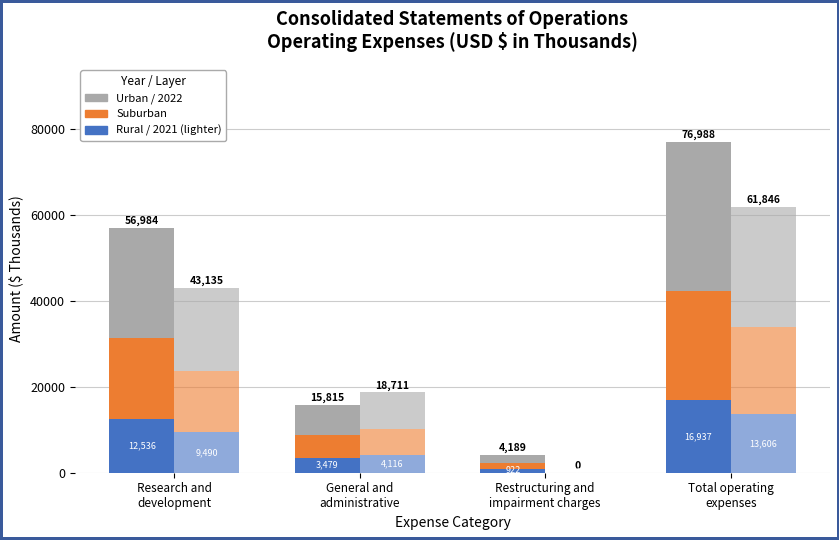

What is the difference between the maximum and second lowest values in the 2021 - Suburban series?

14234